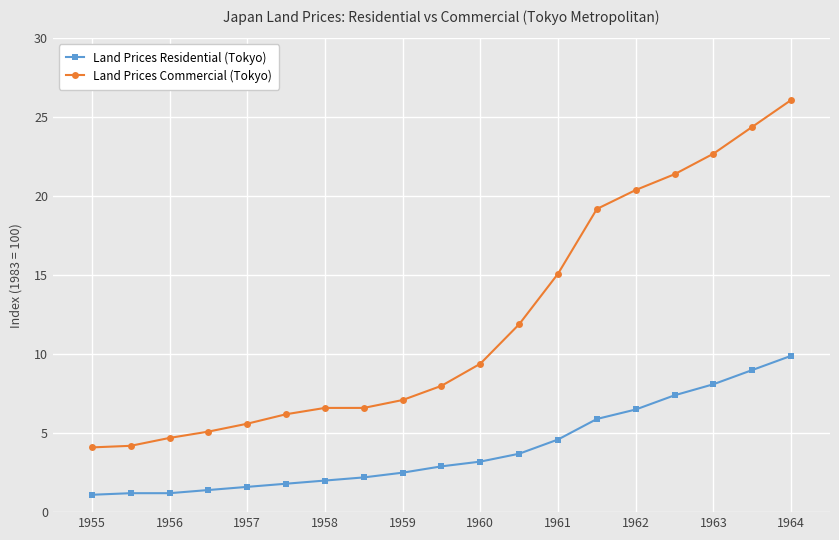

What is the lowest value of the Land Prices Residential (Tokyo) series?

1.1